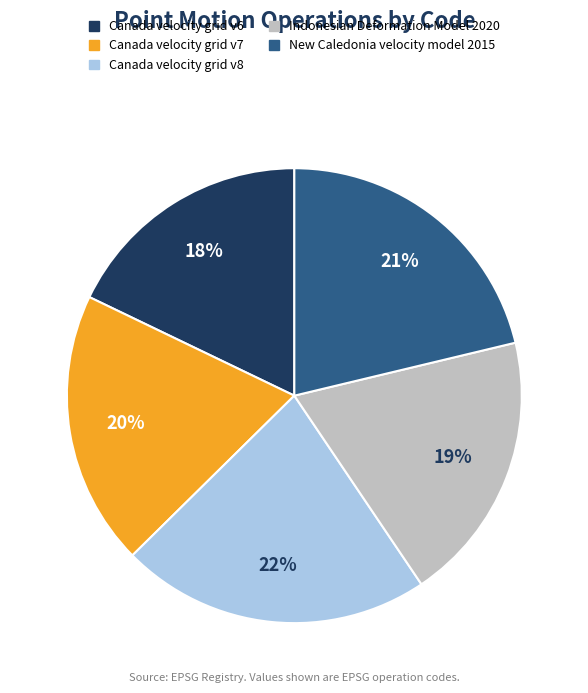

How many segments does this pie chart have?

5